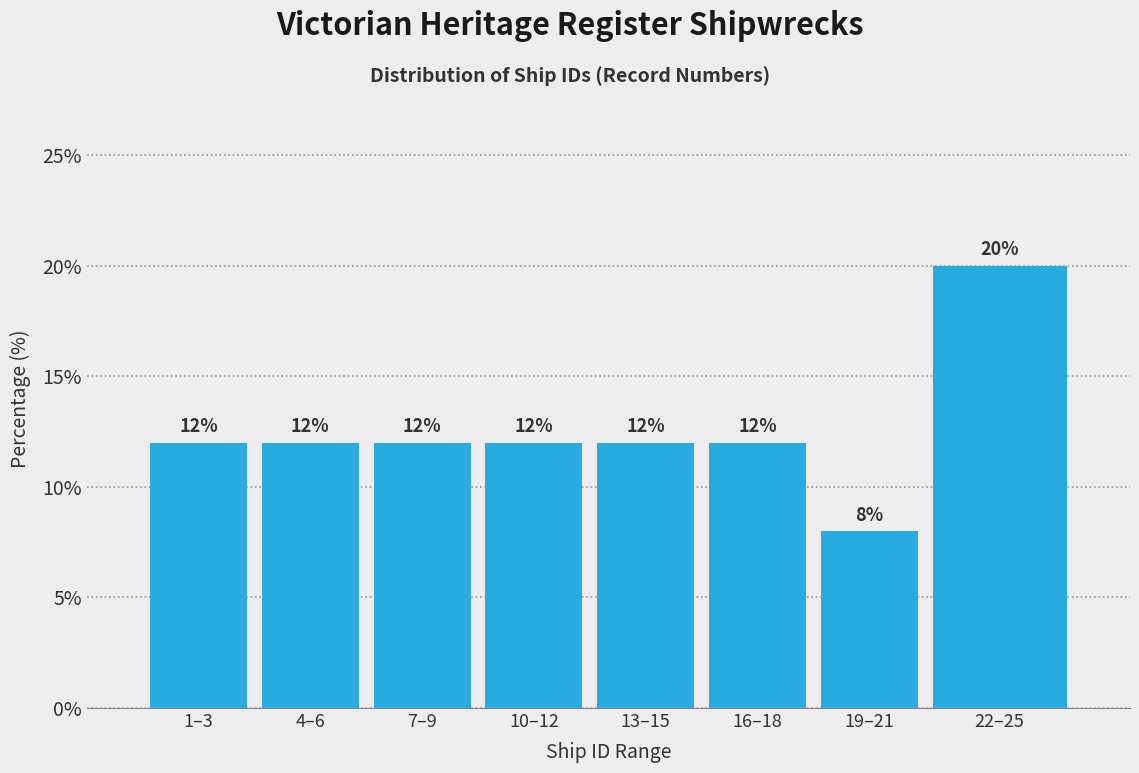

Reading right to left, what are all the values shown in this chart?

20	8	12	12	12	12	12	12